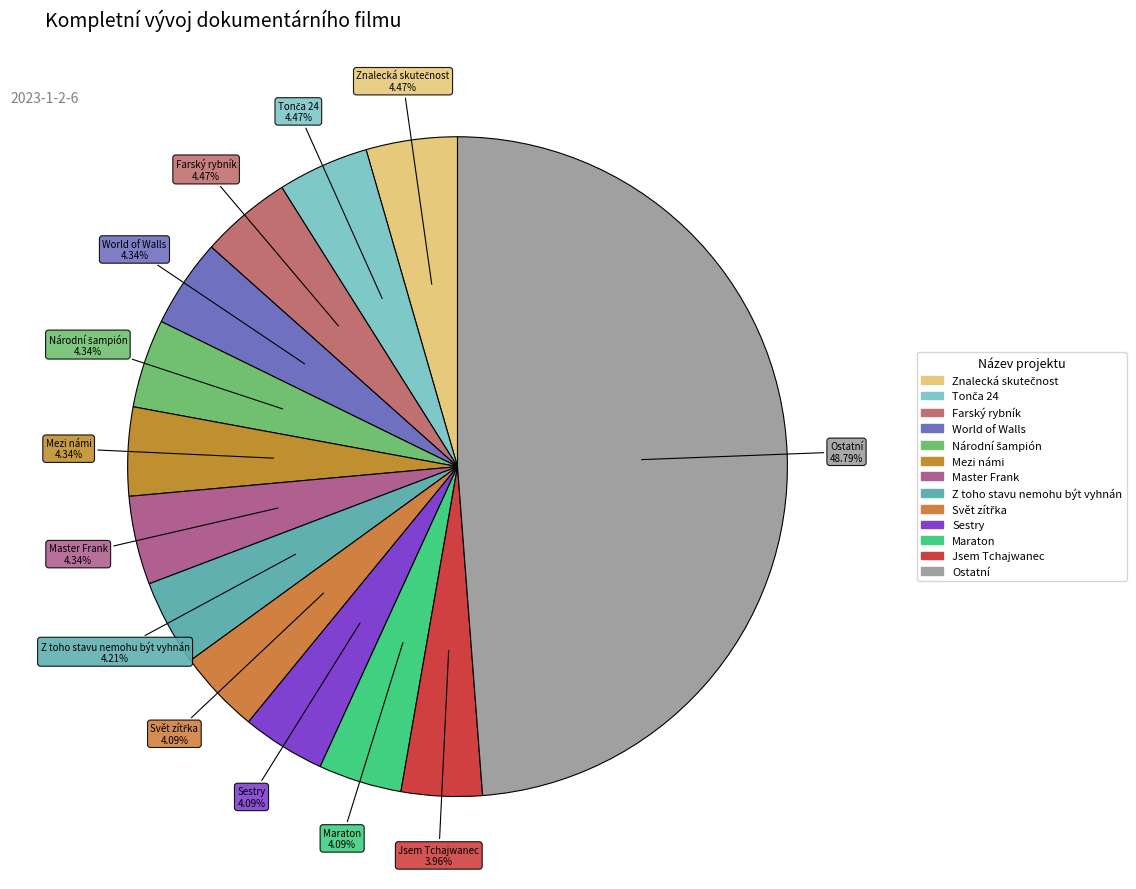

Do Sestry and Master Frank together represent more than half of the pie?

No